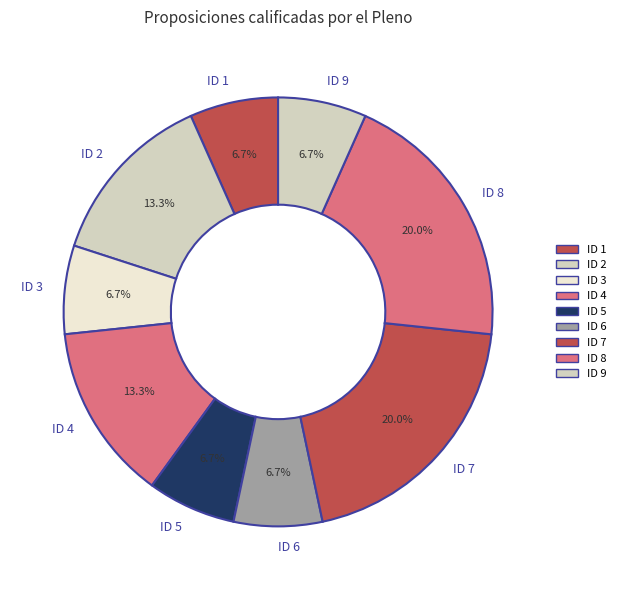

How much of the chart is everything except ID 5?

93.3%